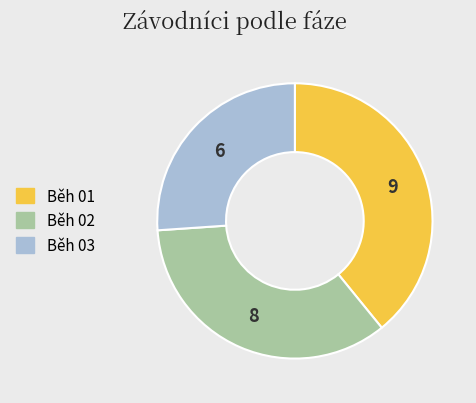

What is the largest slice in the pie chart?

Běh 01